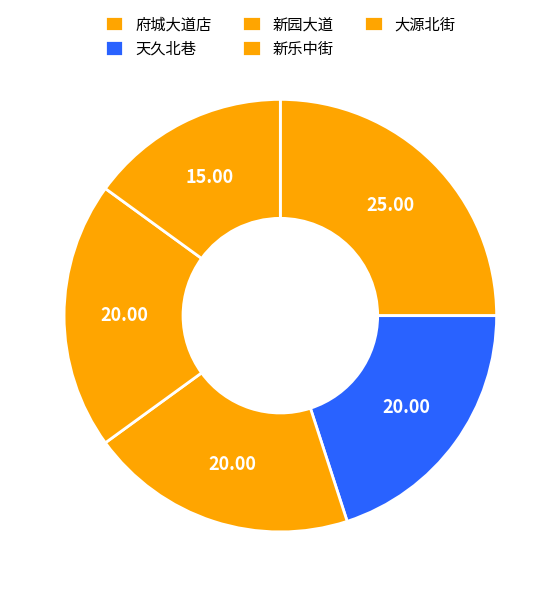

How many segments does this pie chart have?

5